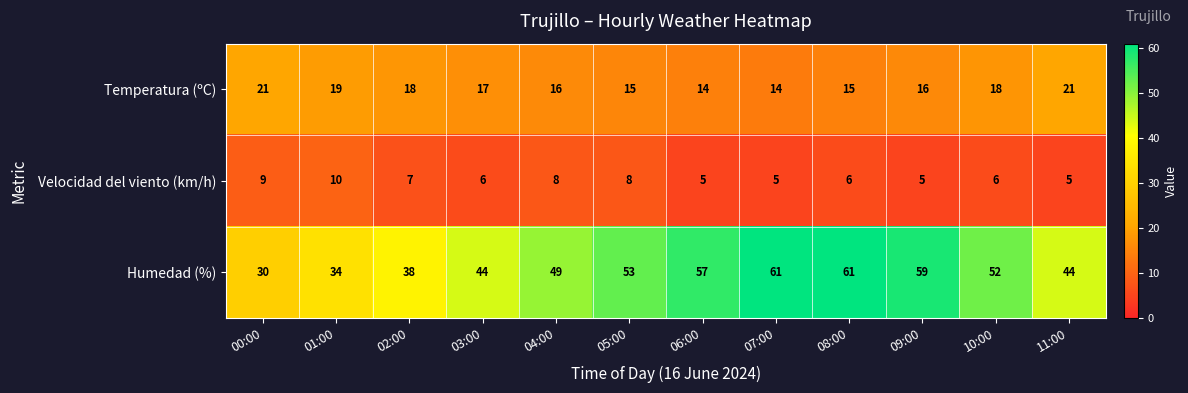

At which label does Temperatura (ºC) first exceed 17?

00:00